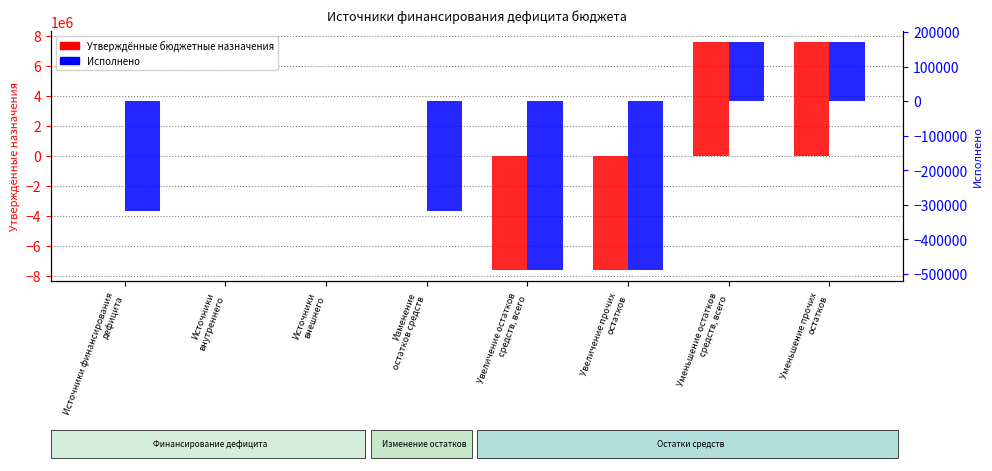

What are all the series names shown in the legend?

Утверждённые бюджетные назначения, Исполнено